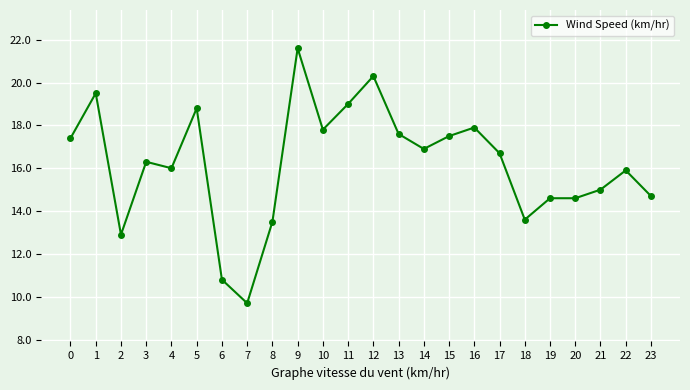

What is the sum of the values at 7 and 2?

22.6